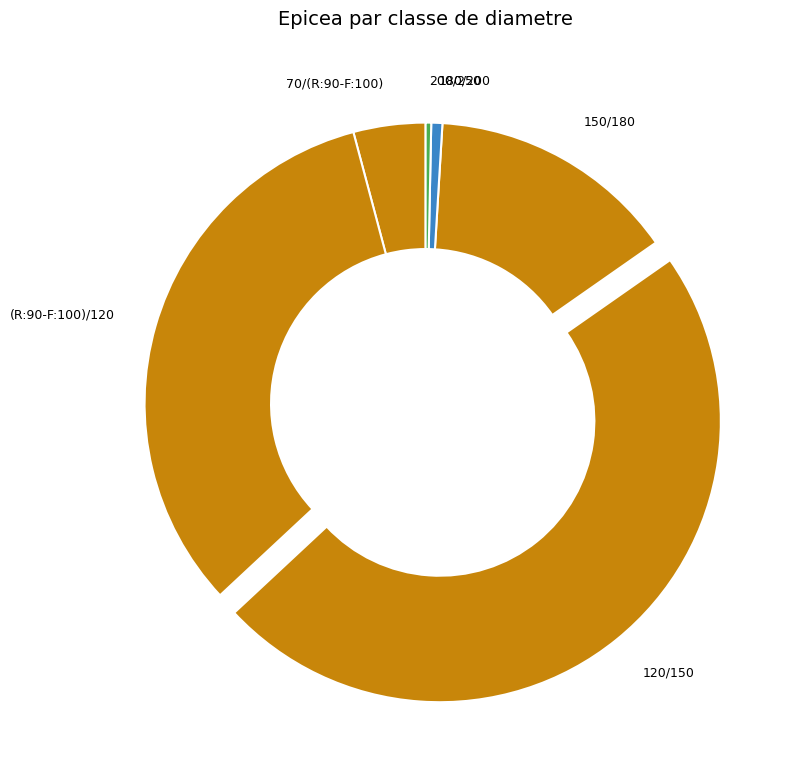

Do (R:90-F:100)/120 and 120/150 together represent more than half of the pie?

Yes